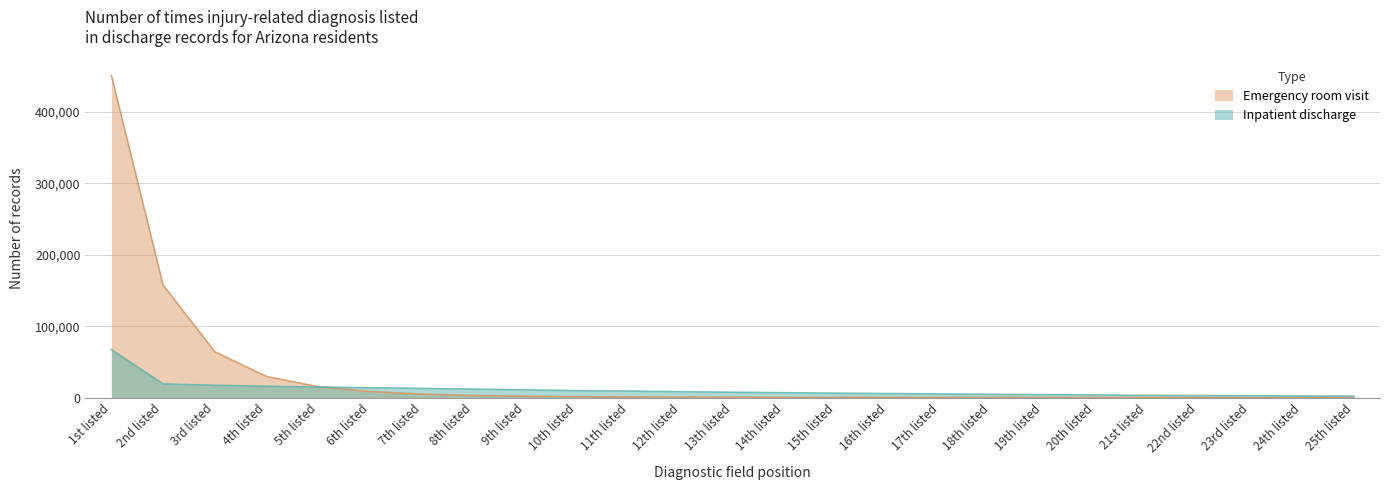

Reading left to right, transcribe all the data shown in this chart.

Inpatient discharge: 1st listed=67084	2nd listed=19143	3rd listed=17240	4th listed=15806	5th listed=14786	6th listed=13814	7th listed=12885	8th listed=11794	9th listed=10875	10th listed=9729	11th listed=9174	12th listed=8227	13th listed=7480	14th listed=6862	15th listed=6205	16th listed=5634	17th listed=5112	18th listed=4574	19th listed=4109	20th listed=3660	21st listed=3157	22nd listed=2835	23rd listed=2554	24th listed=2197	25th listed=1971
Emergency room visit: 1st listed=450908	2nd listed=157349	3rd listed=64115	4th listed=29452	5th listed=15297	6th listed=8487	7th listed=4799	8th listed=2902	9th listed=1874	10th listed=1255	11th listed=863	12th listed=601	13th listed=457	14th listed=330	15th listed=246	16th listed=168	17th listed=130	18th listed=105	19th listed=94	20th listed=73	21st listed=44	22nd listed=39	23rd listed=44	24th listed=27	25th listed=16